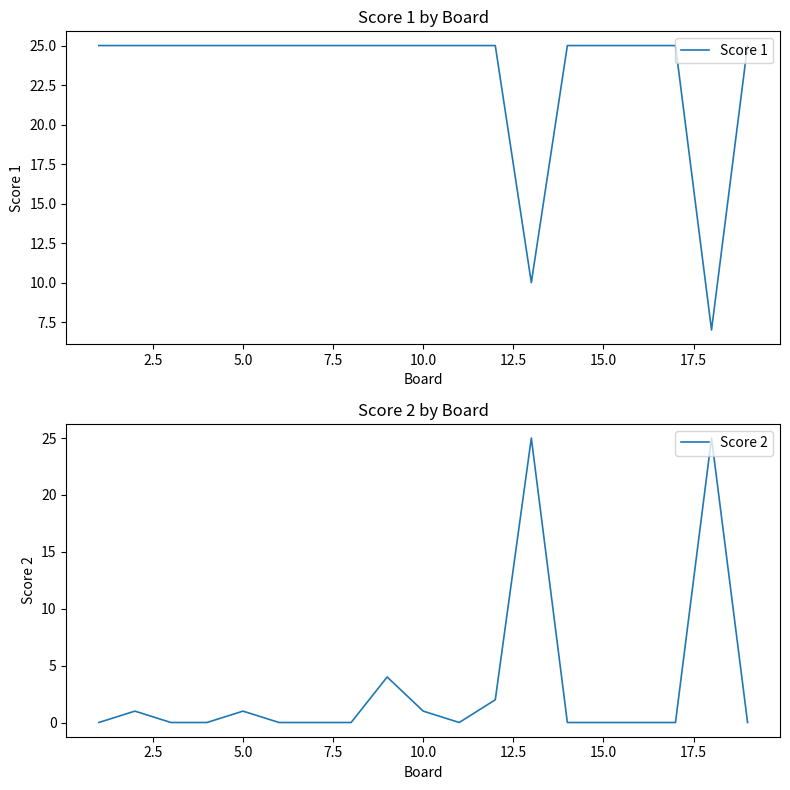

In Score 1, how many points are lower than both neighbors (excluding endpoints)?

2